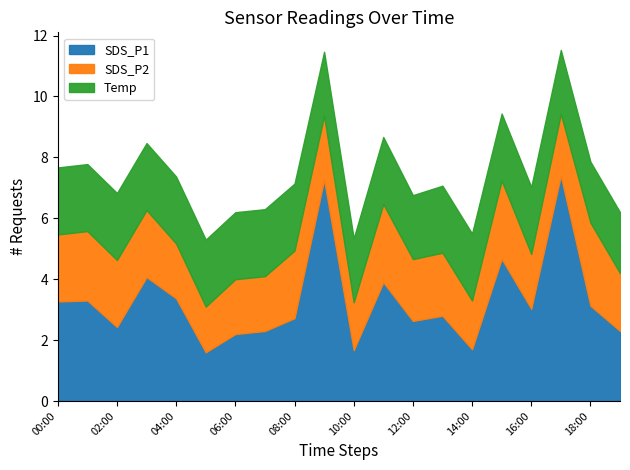

Which series has the widest spread of values?

SDS_P1